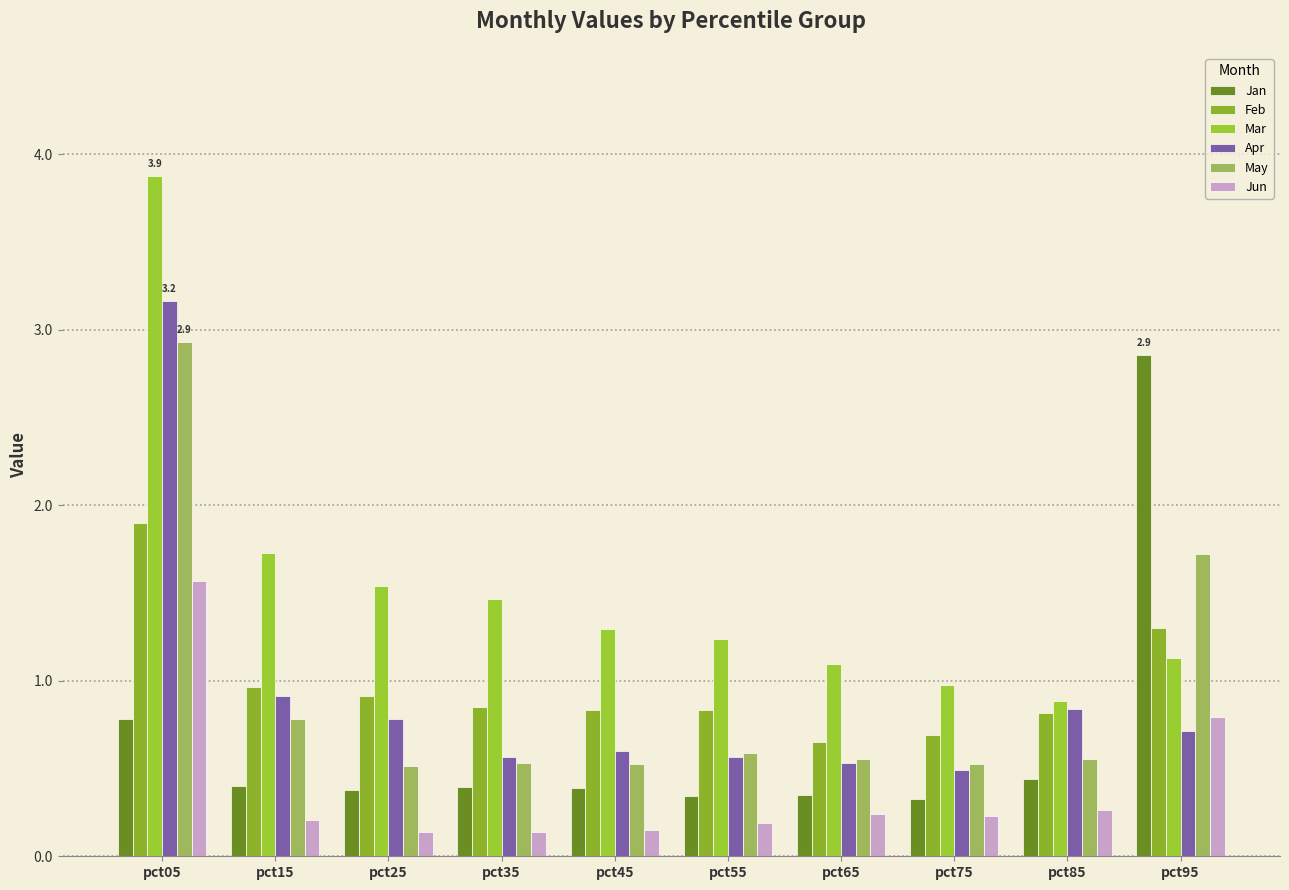

At which label does Apr reach its minimum?

pct75